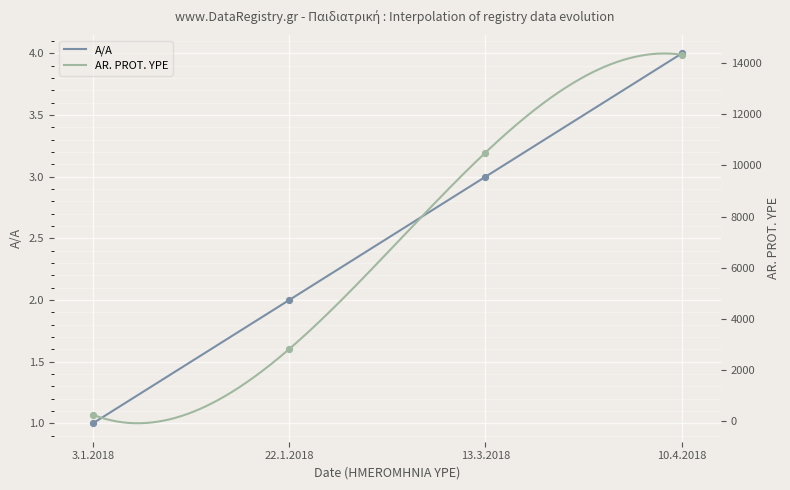

At how many categories does at least one series exceed 11839?

1